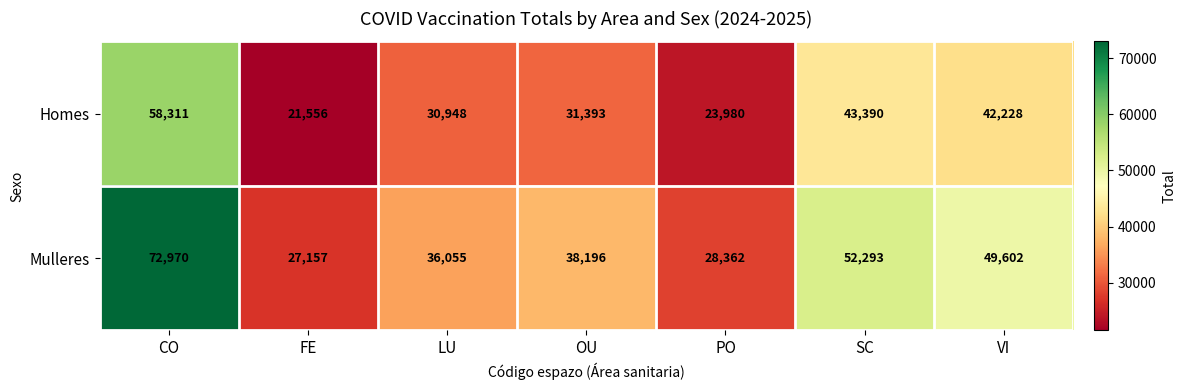

Reading right to left, extract all data points from this chart.

Homes: VI=42228	SC=43390	PO=23980	OU=31393	LU=30948	FE=21556	CO=58311
Mulleres: VI=49602	SC=52293	PO=28362	OU=38196	LU=36055	FE=27157	CO=72970